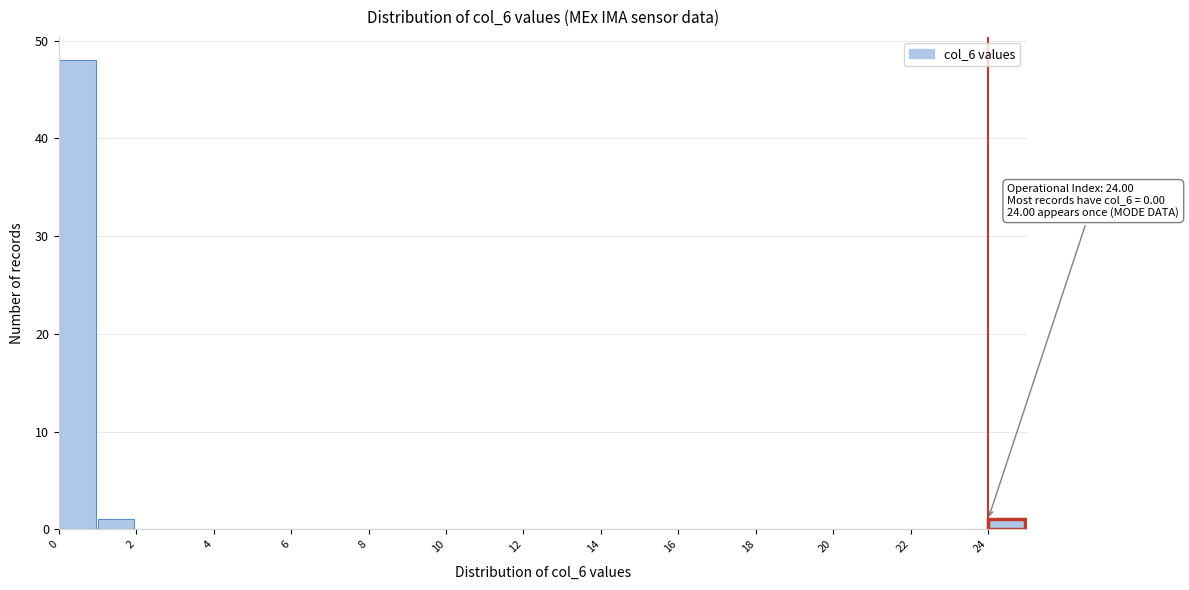

Over which range of the x-axis is the bar tallest?

0 to 1